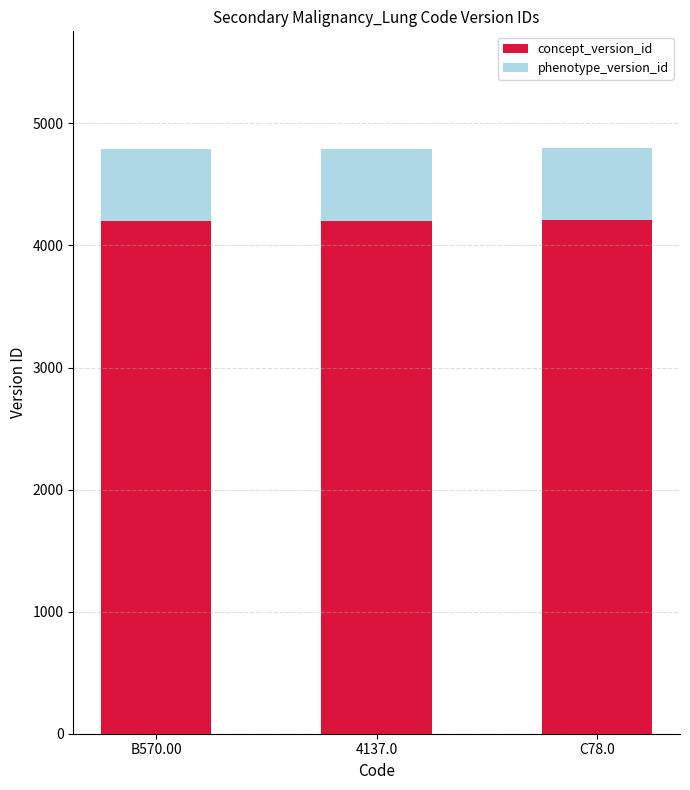

What is the minimum value for concept_version_id?

4201